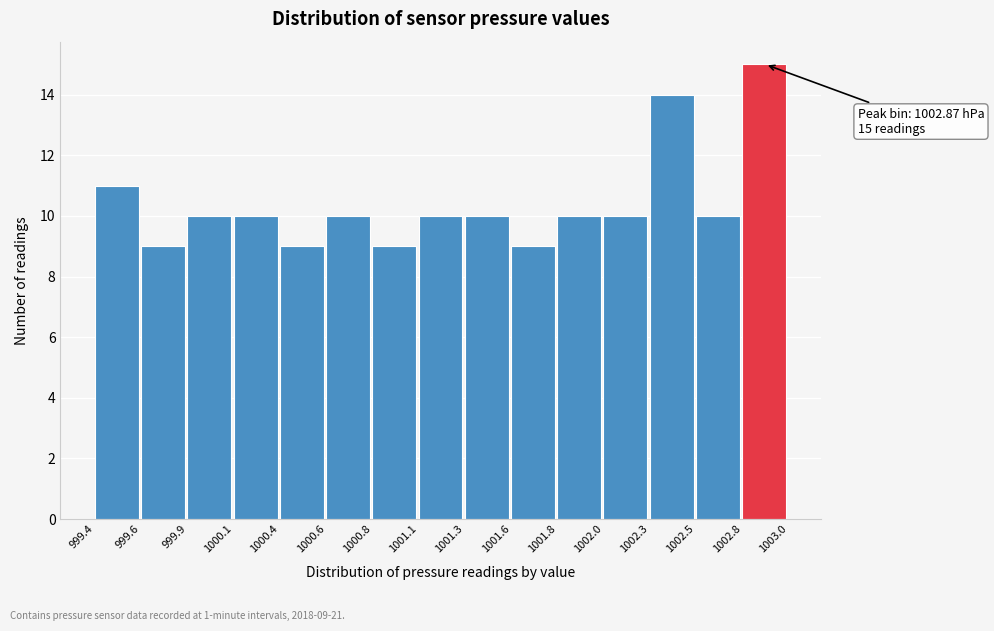

Reading left to right, list all the values displayed in this chart.

11	9	10	10	9	10	9	10	10	9	10	10	14	10	15